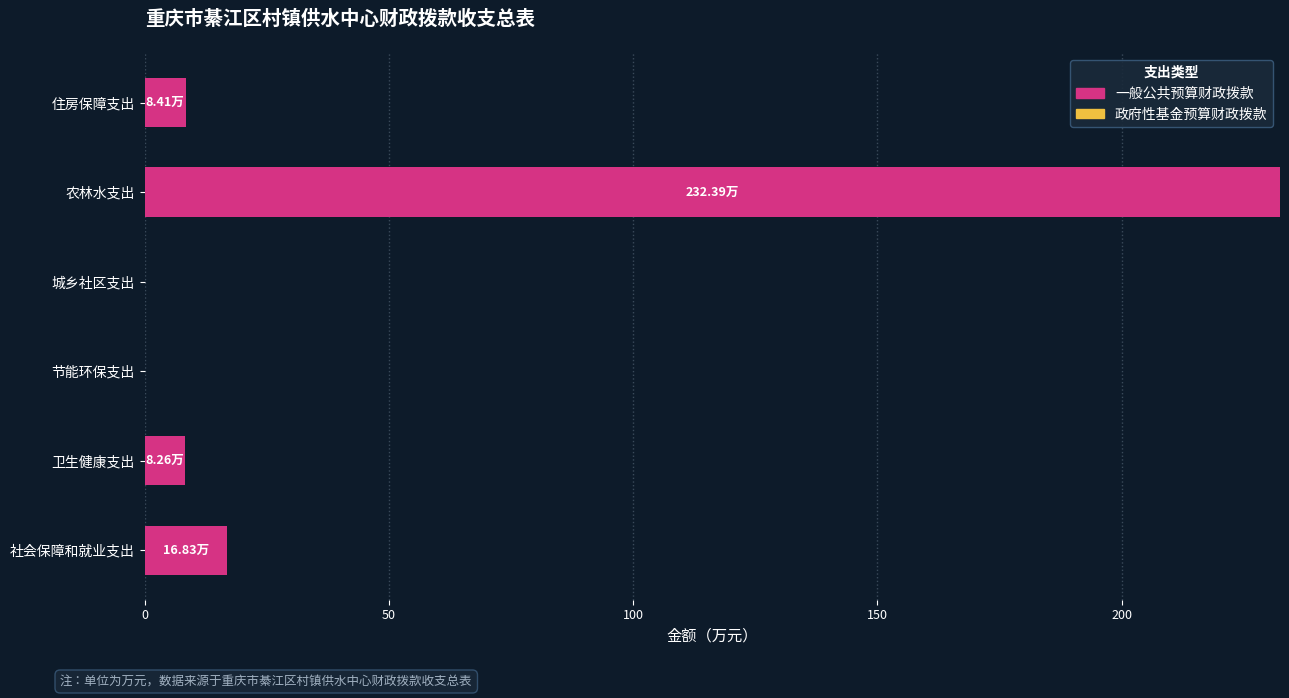

Does the chart contain stacked bars?

No